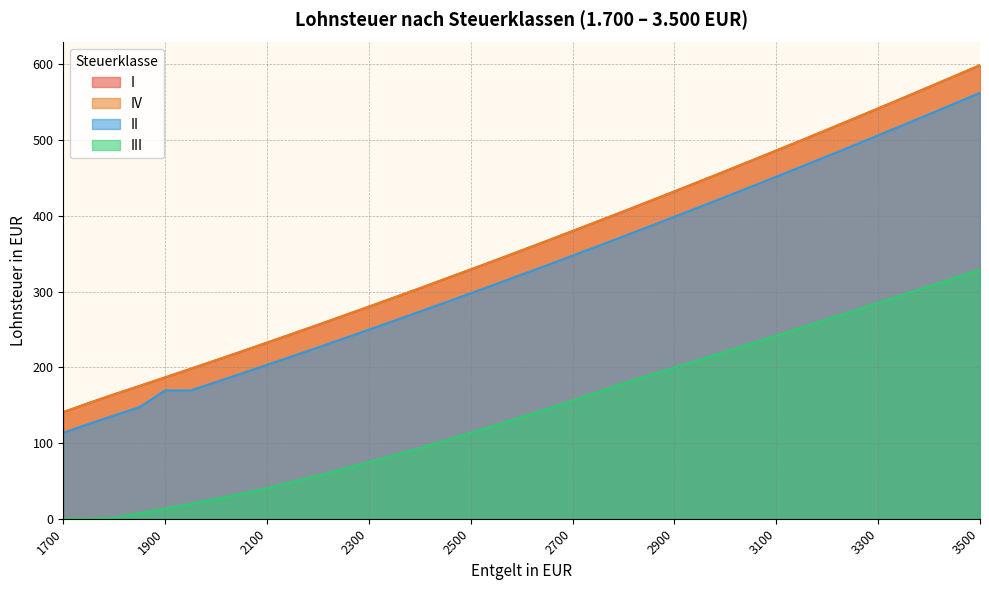

What is the difference between the maximum and second lowest values in the III series?

328.8